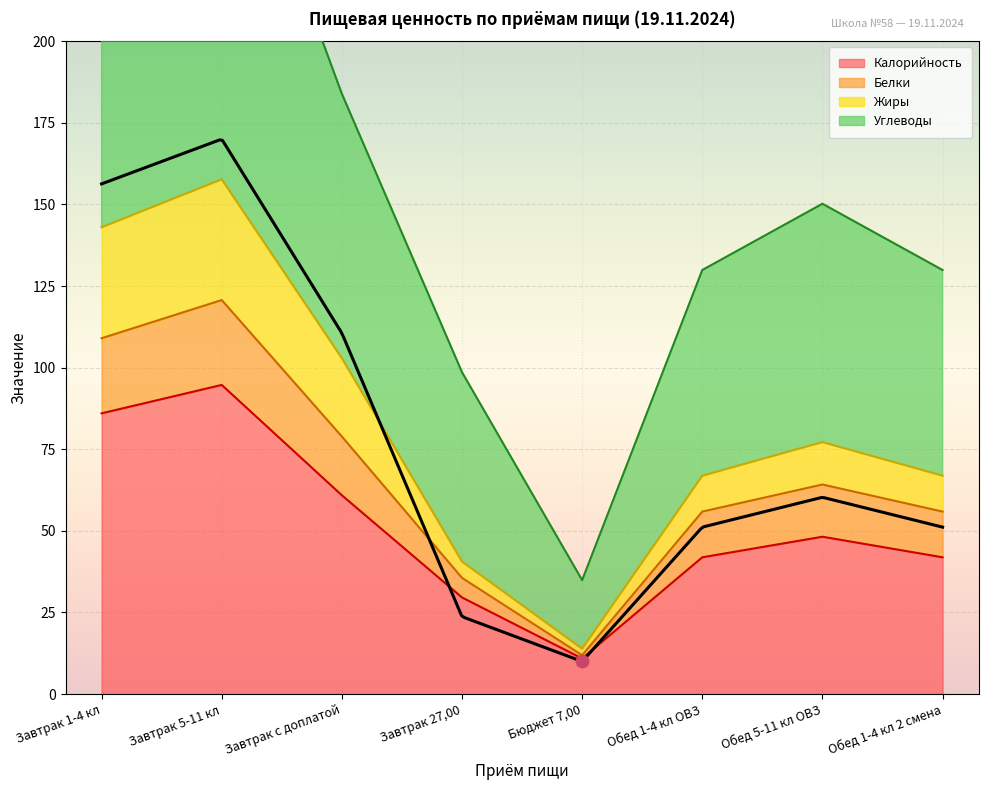

What is the total value across all series at Завтрак 1-4 кл?

596.0